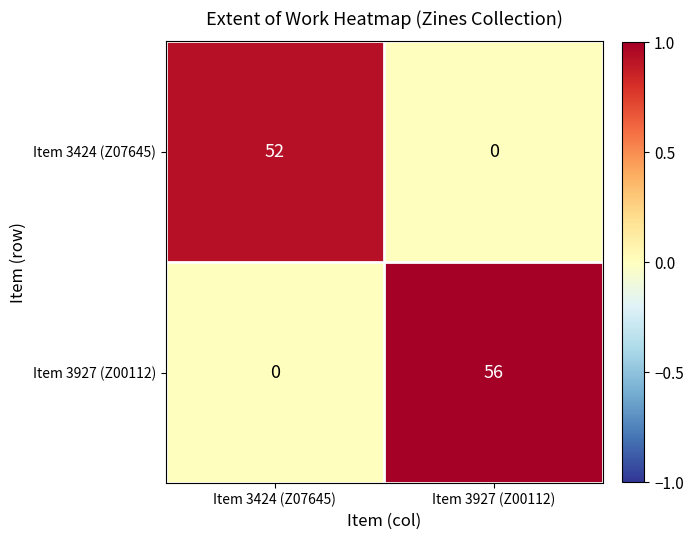

How many values in Item 3927 (Z00112) are above zero?

1